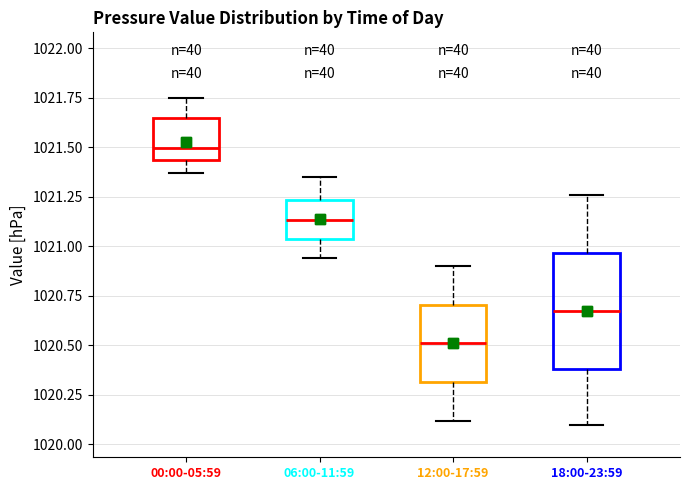

Where does the upper whisker of the box for 00:00-05:59 end on the y-axis? The values are not printed on the chart, so give them approximately, as read against the axis.

1021.75